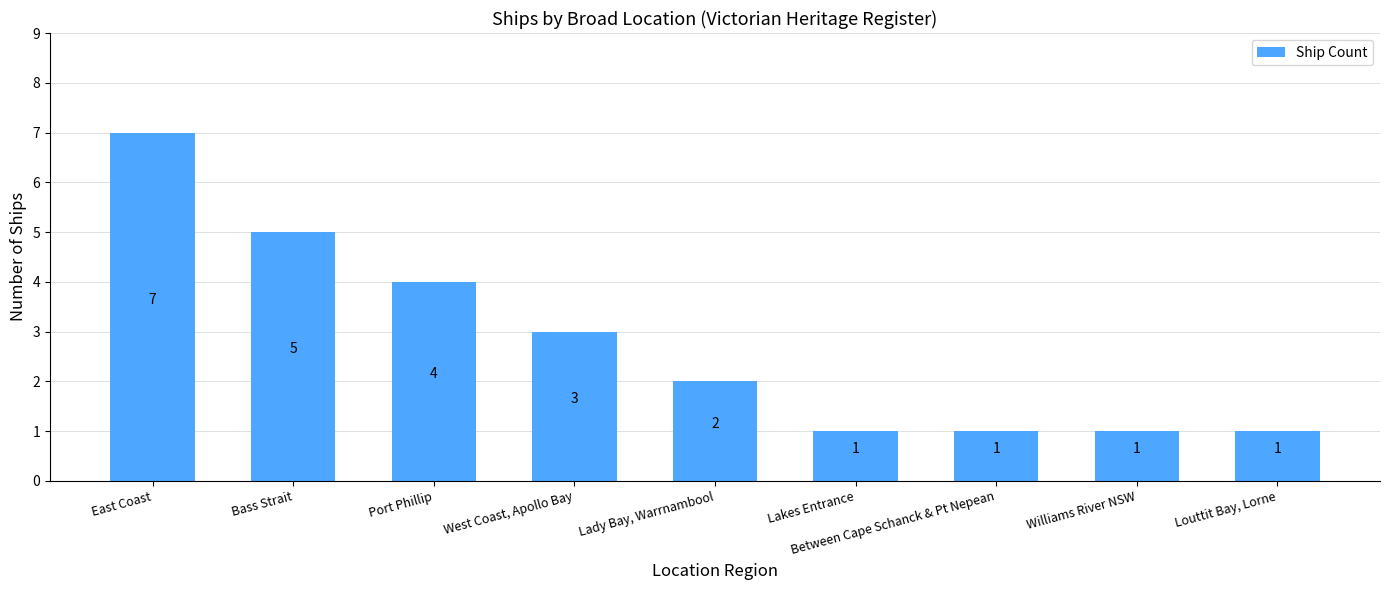

What is the difference between the values at Louttit Bay, Lorne and West Coast, Apollo Bay?

2